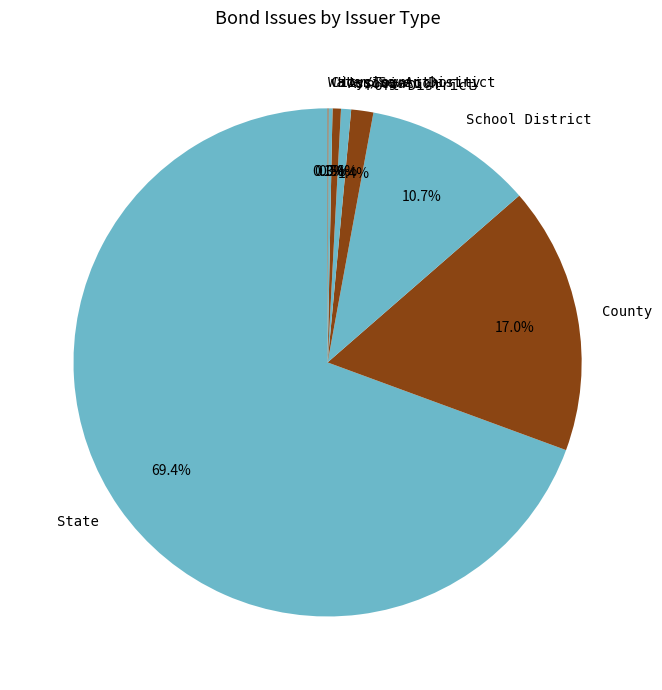

To the nearest percent, what is the average slice percentage?

12%